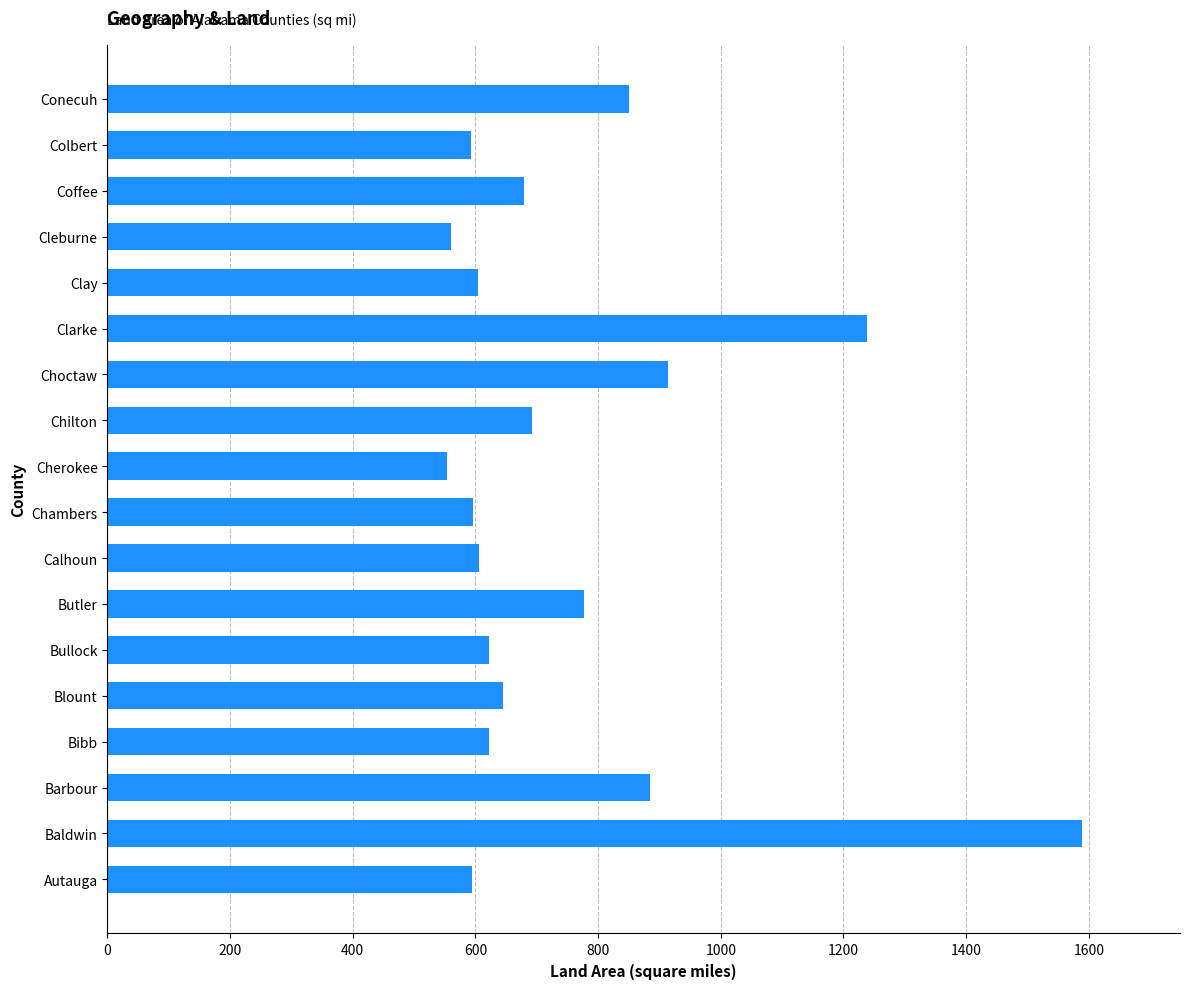

What is the difference between the maximum and minimum values?

1036.1